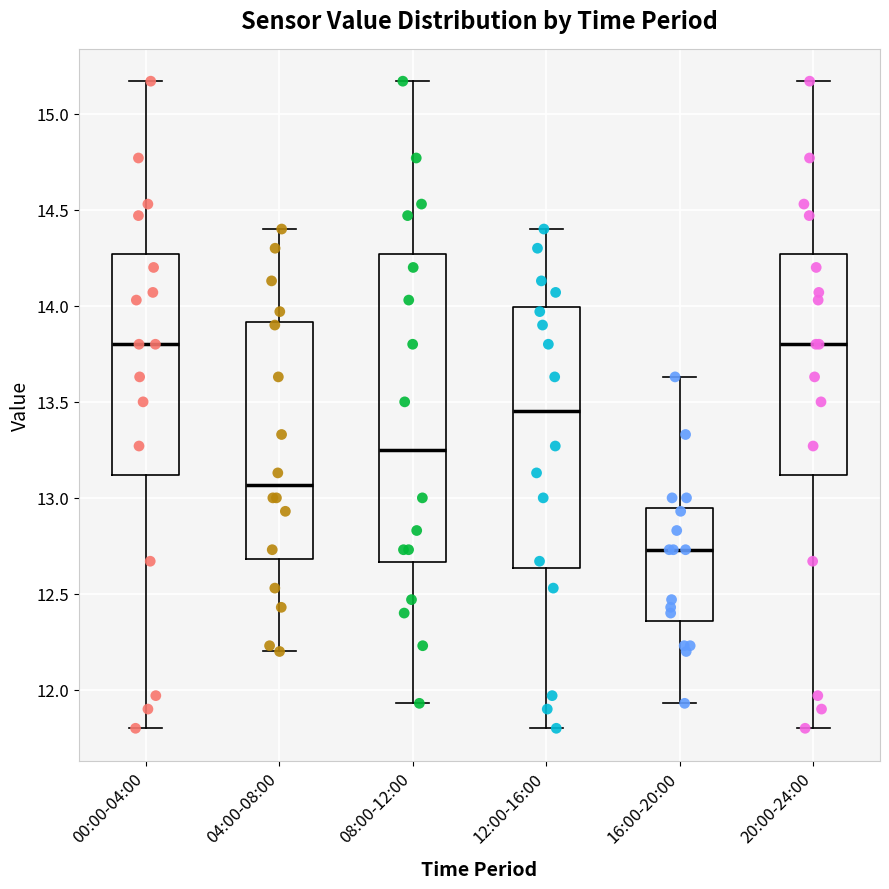

Reading left to right, transcribe this box plot: for each box, give where its median line is, the range the box spans, and where its two whiskers end, as read against the y-axis. The values are not printed on the chart, so give them approximately, as read against the axis.

00:00-04:00: median 13.80, box 13.10 to 14.25, whiskers 11.80 to 15.15
04:00-08:00: median 13.05, box 12.70 to 13.90, whiskers 12.20 to 14.40
08:00-12:00: median 13.25, box 12.65 to 14.25, whiskers 11.95 to 15.15
12:00-16:00: median 13.45, box 12.65 to 14.00, whiskers 11.80 to 14.40
16:00-20:00: median 12.75, box 12.35 to 12.95, whiskers 11.95 to 13.65
20:00-24:00: median 13.80, box 13.10 to 14.25, whiskers 11.80 to 15.15